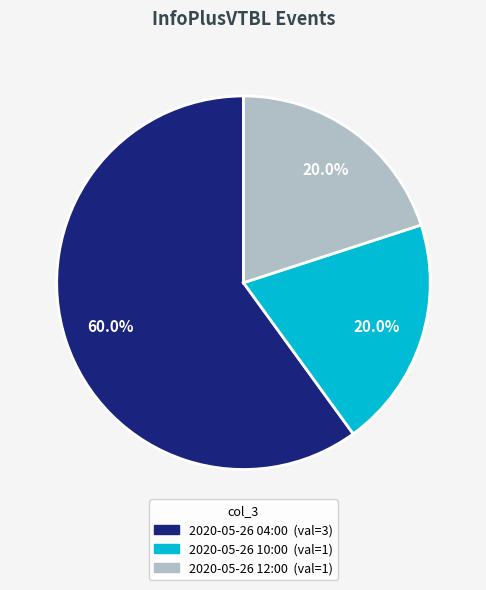

What percentage do 2020-05-26 12:00 and 2020-05-26 04:00 together represent?

80.0%